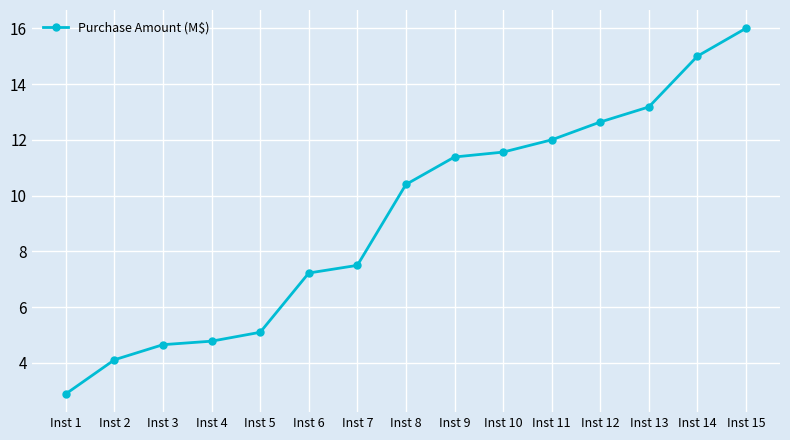

What is the difference between the maximum and minimum values?

13.1